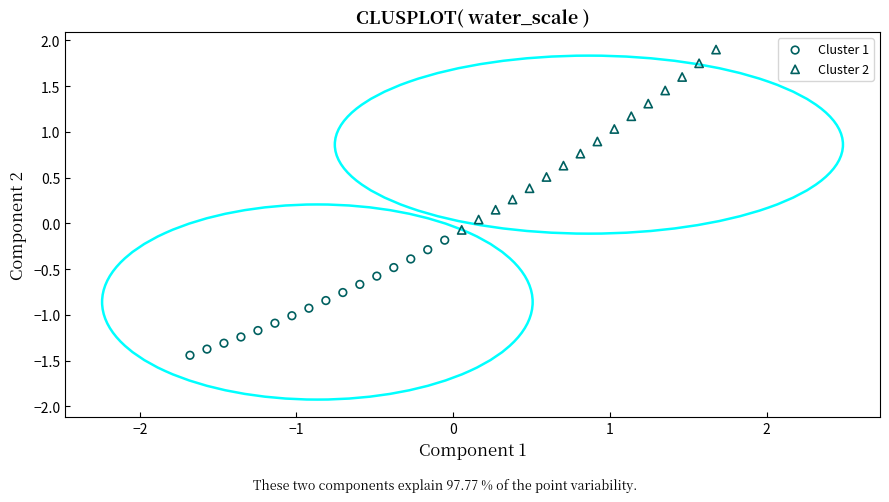

What are all the series names shown in the legend?

Cluster 1, Cluster 2